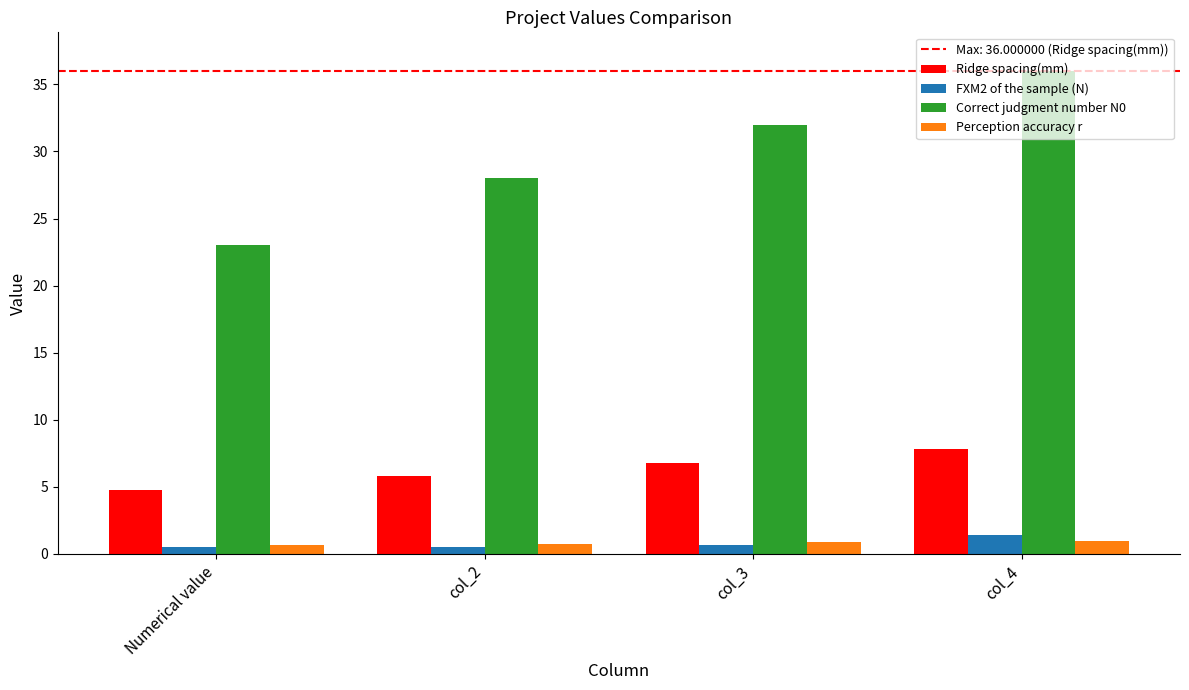

The Ridge spacing(mm) series shows 5.8 at col_2. True or false?

True